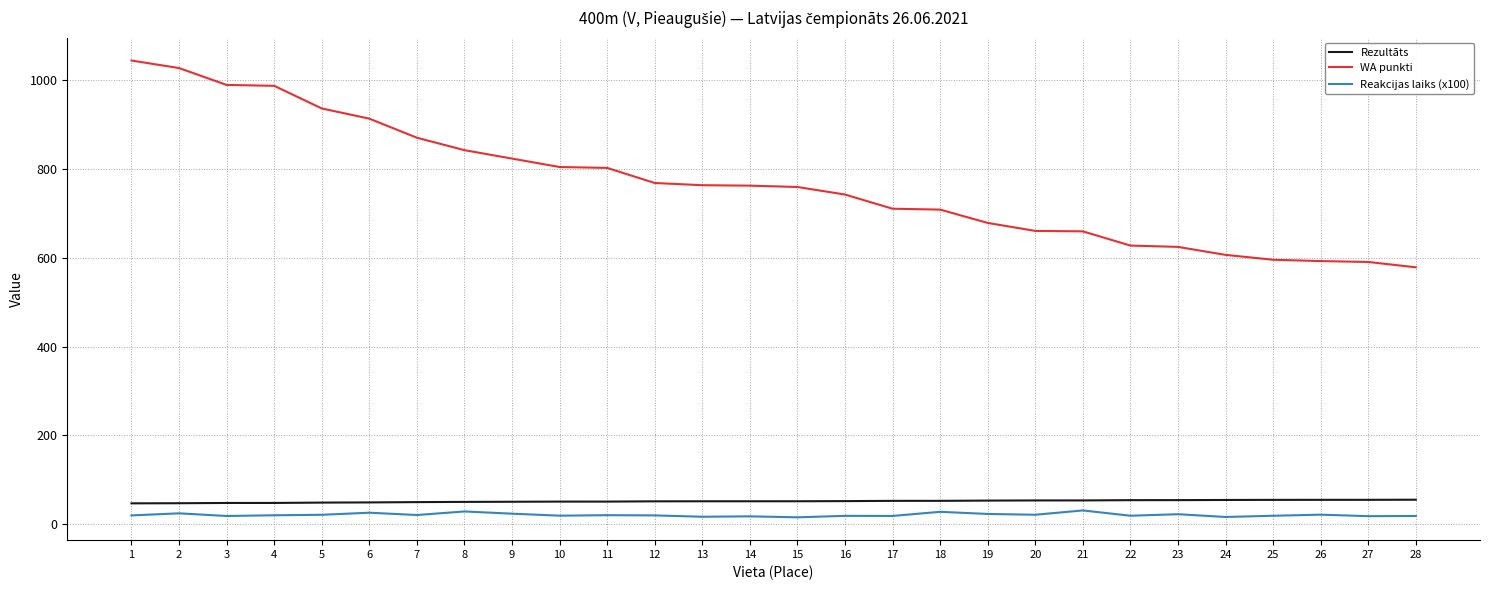

What is the sum of the Rezultāts values at 17 and 11?

103.5